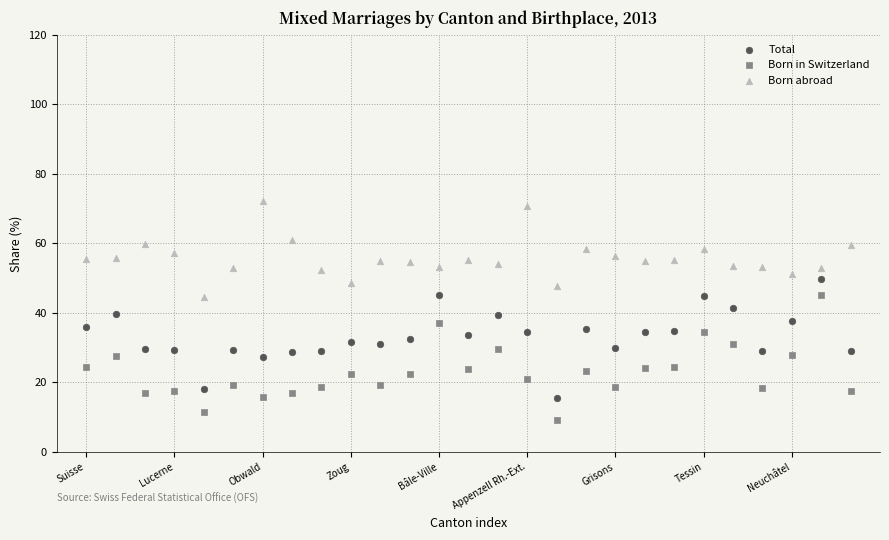

Which series has the largest Y range (max minus min)?

Born in Switzerland